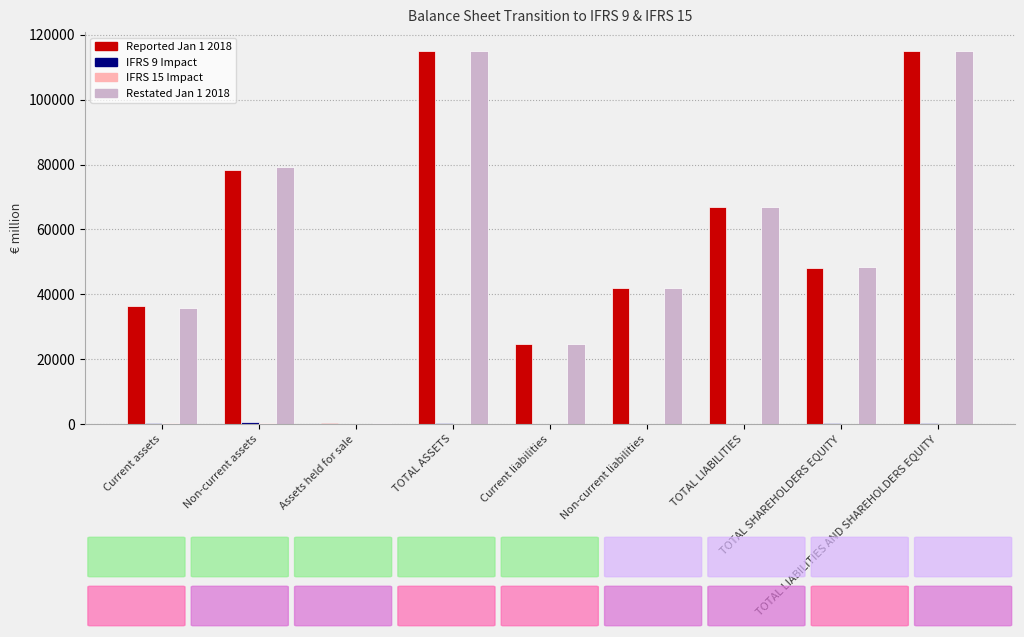

What is the maximum value shown in the chart?

115097